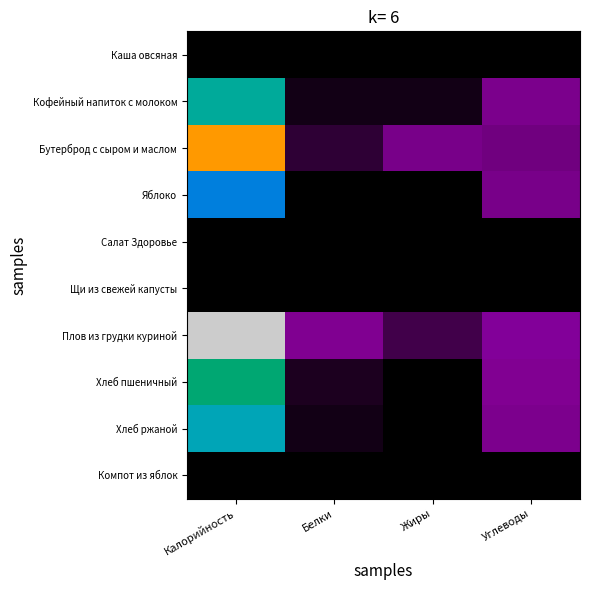

Between Калорийность and Белки, which is larger?

Калорийность